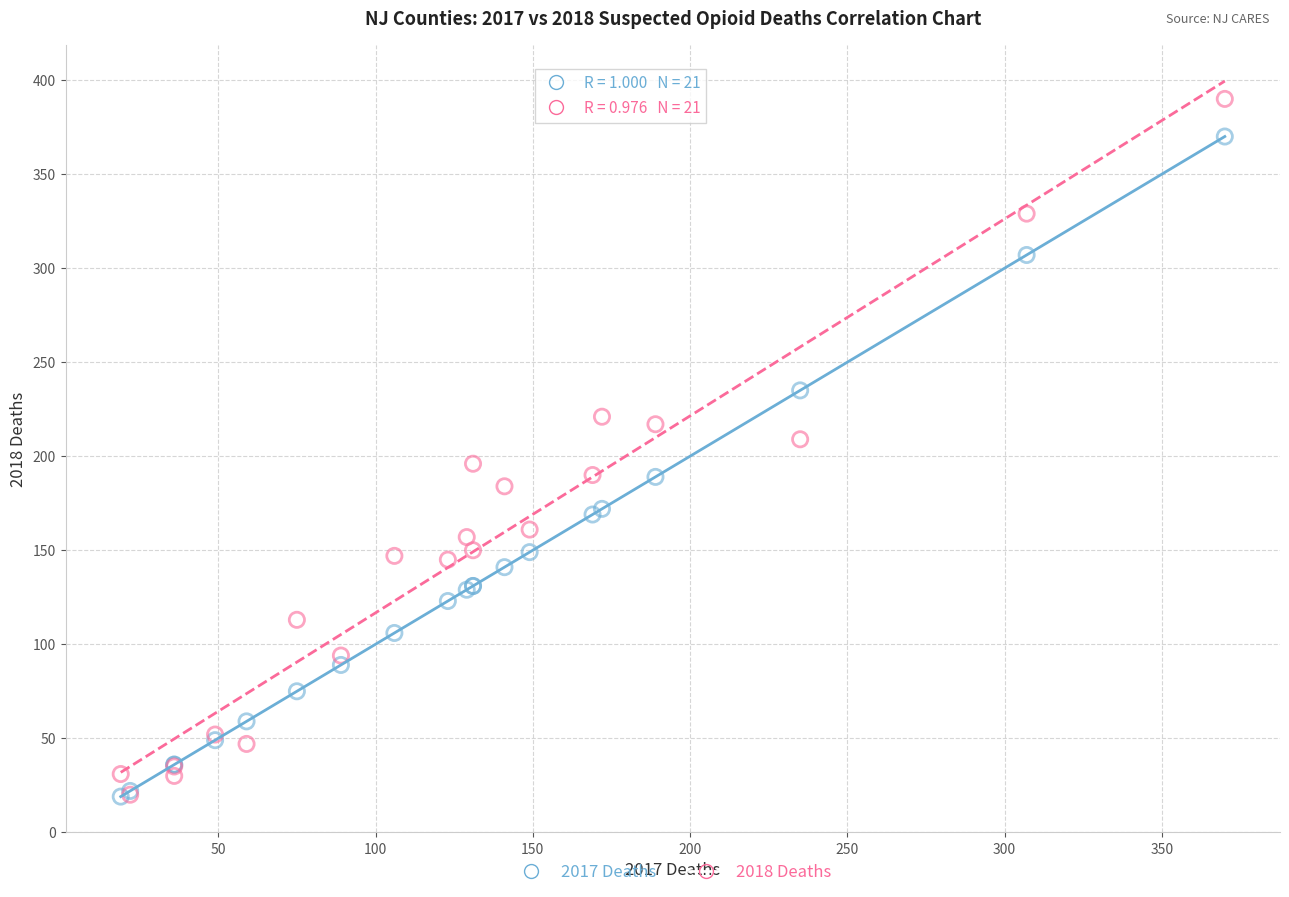

Which series reaches the maximum Y coordinate?

2018 Deaths